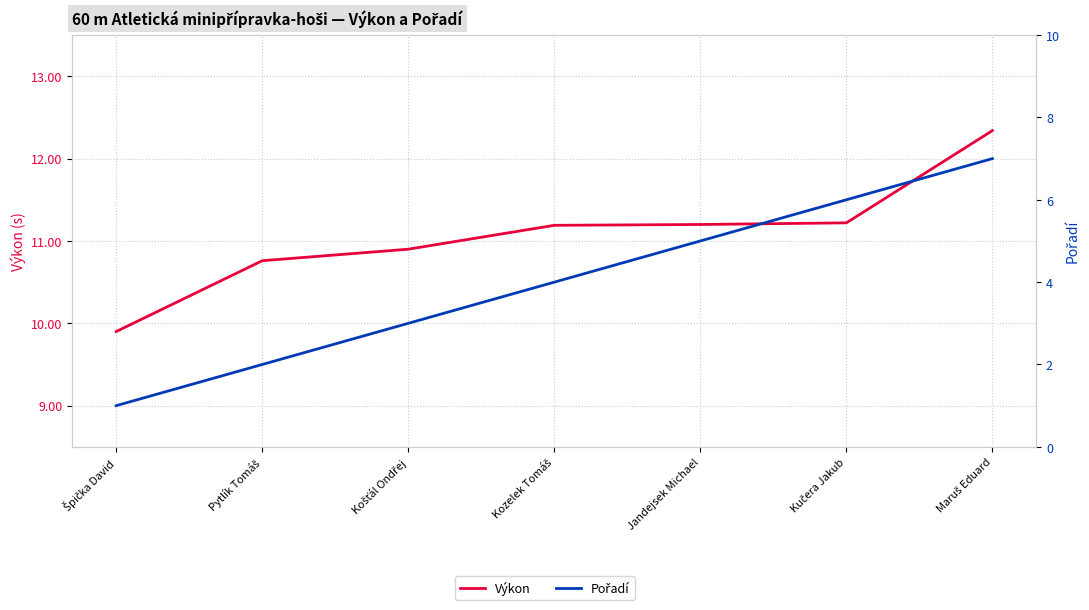

What is the difference between the maximum and minimum values in the Pořadí series?

6.0